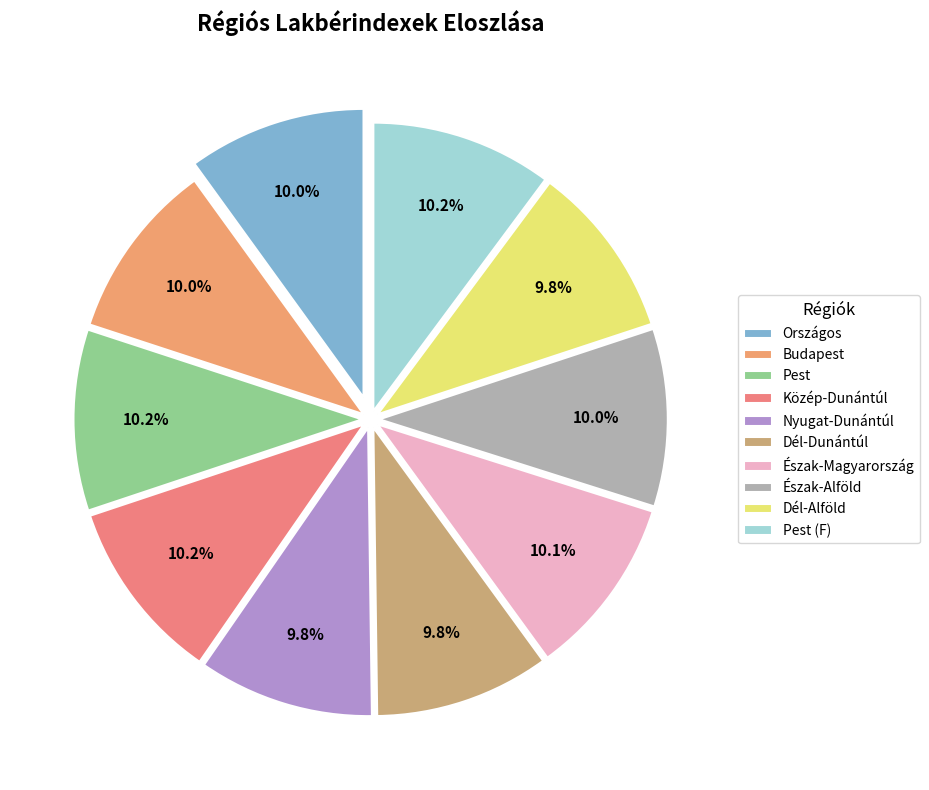

Which slice is the largest?

Pest